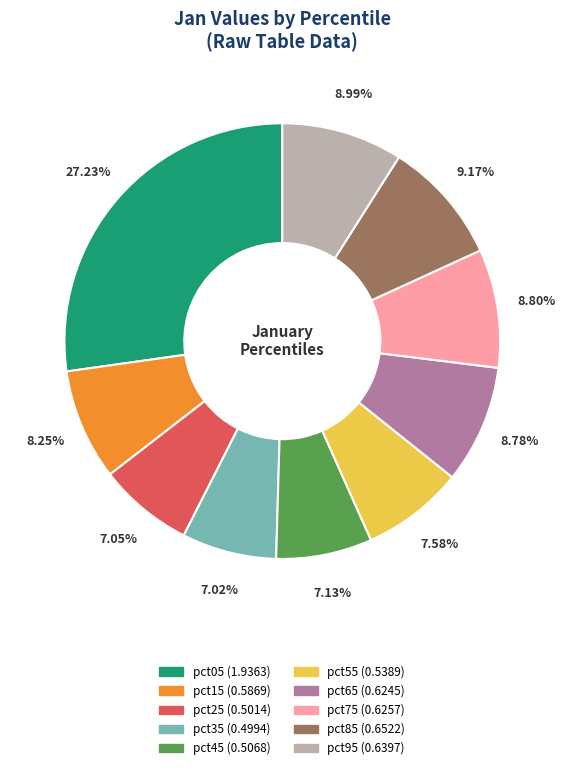

What percentage is NOT represented by pct55?

92.4%